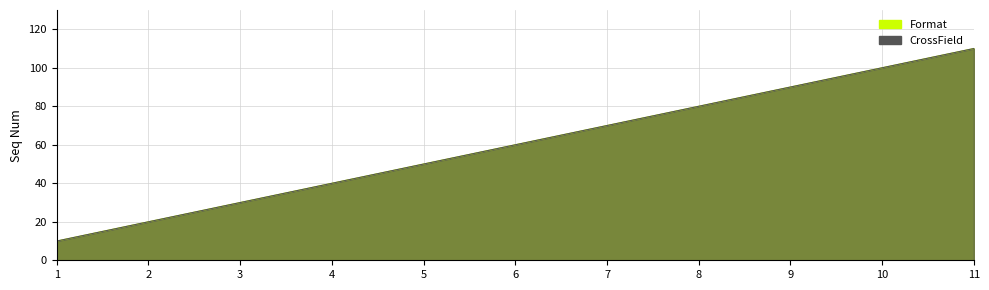

True or false: there are more than 2 points higher than both neighbors.

False